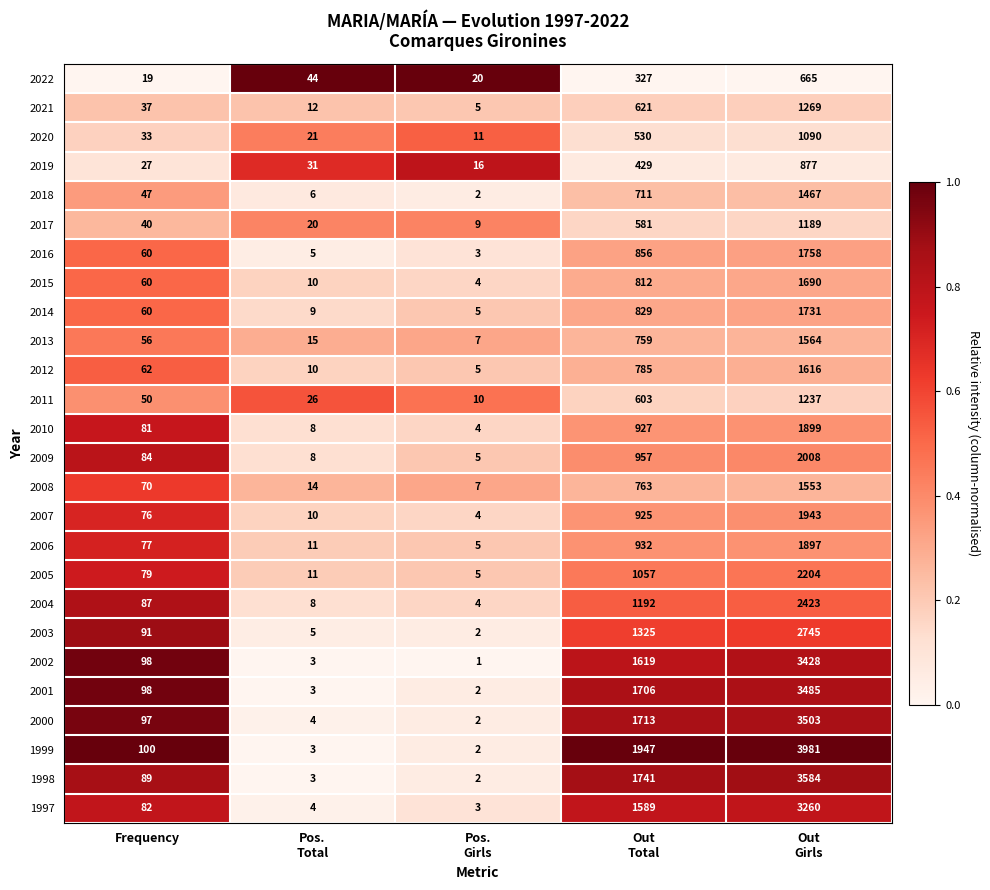

What is the greatest value displayed?

3981